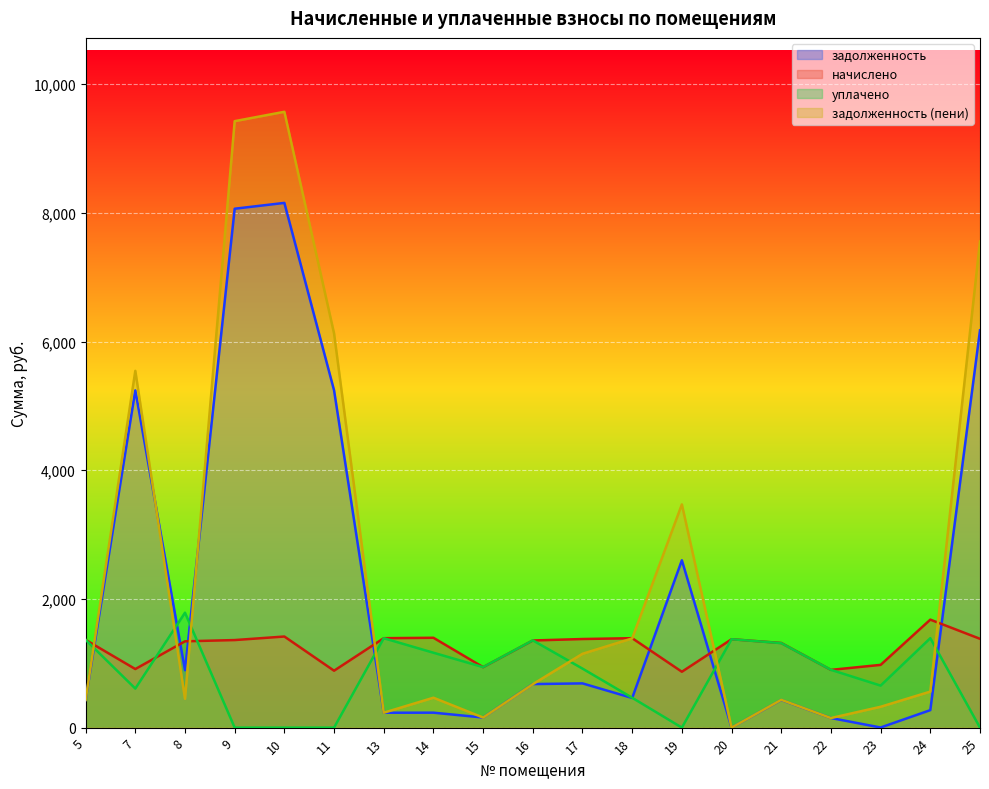

What is the sum of the уплачено values at 11 and 21?

1313.0